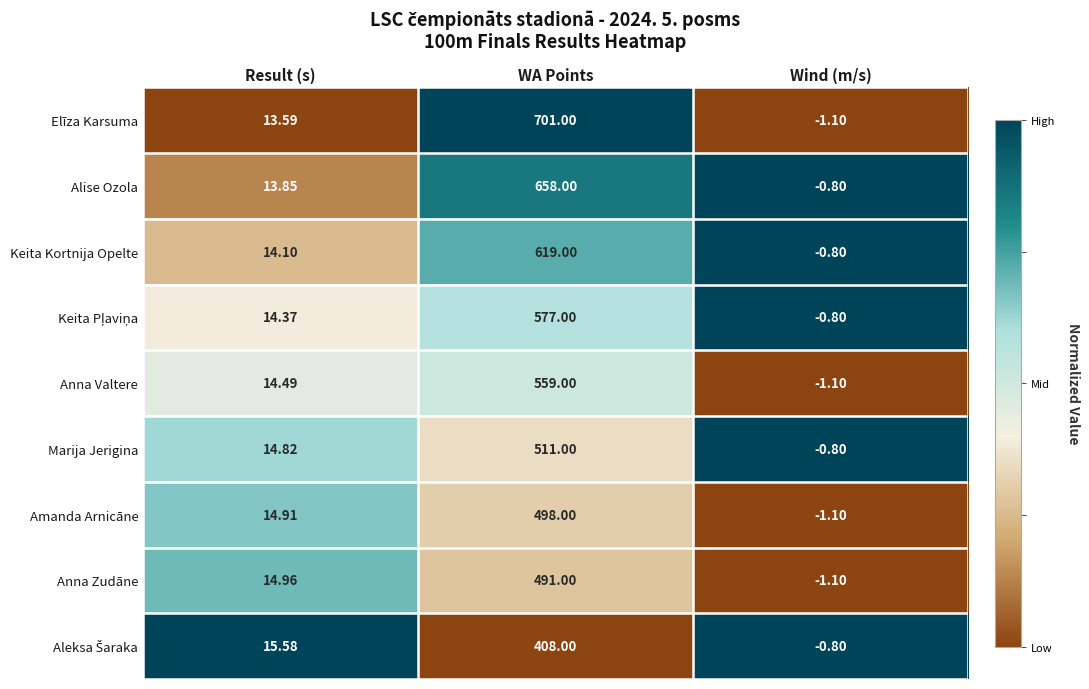

Which category has the highest value in the Anna Zudāne series?

WA Points